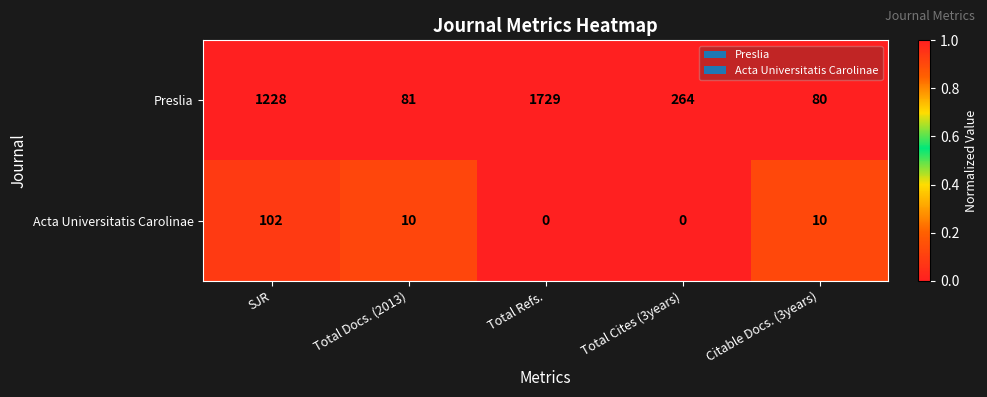

At which label does Acta Universitatis Carolinae first exceed 10?

SJR